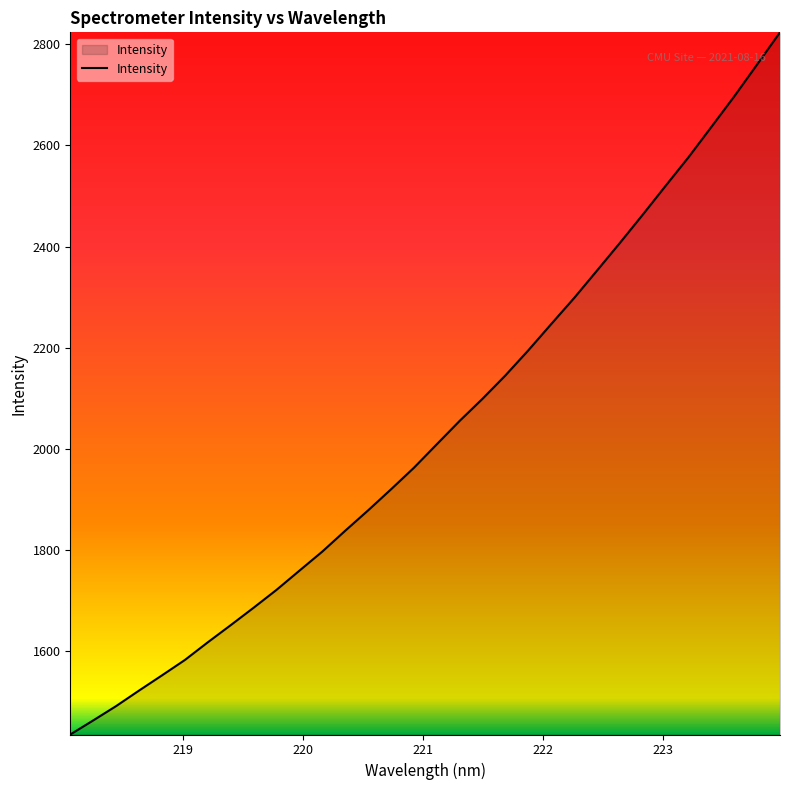

What is the difference between the maximum and minimum values?

1387.9